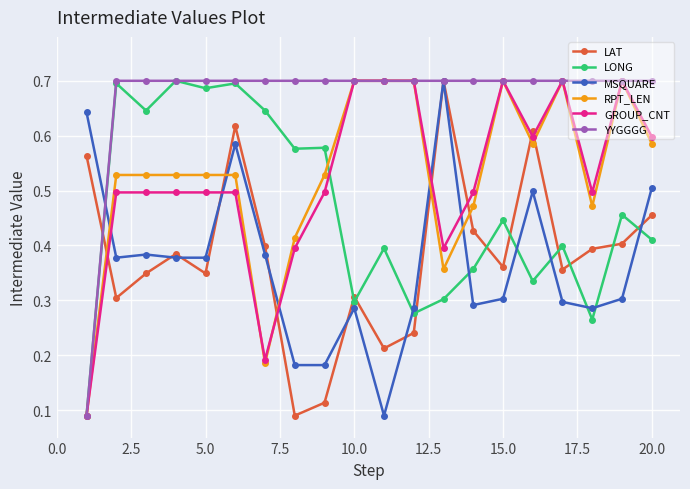

True or false: RPT_LEN and LAT intersect in this chart.

True